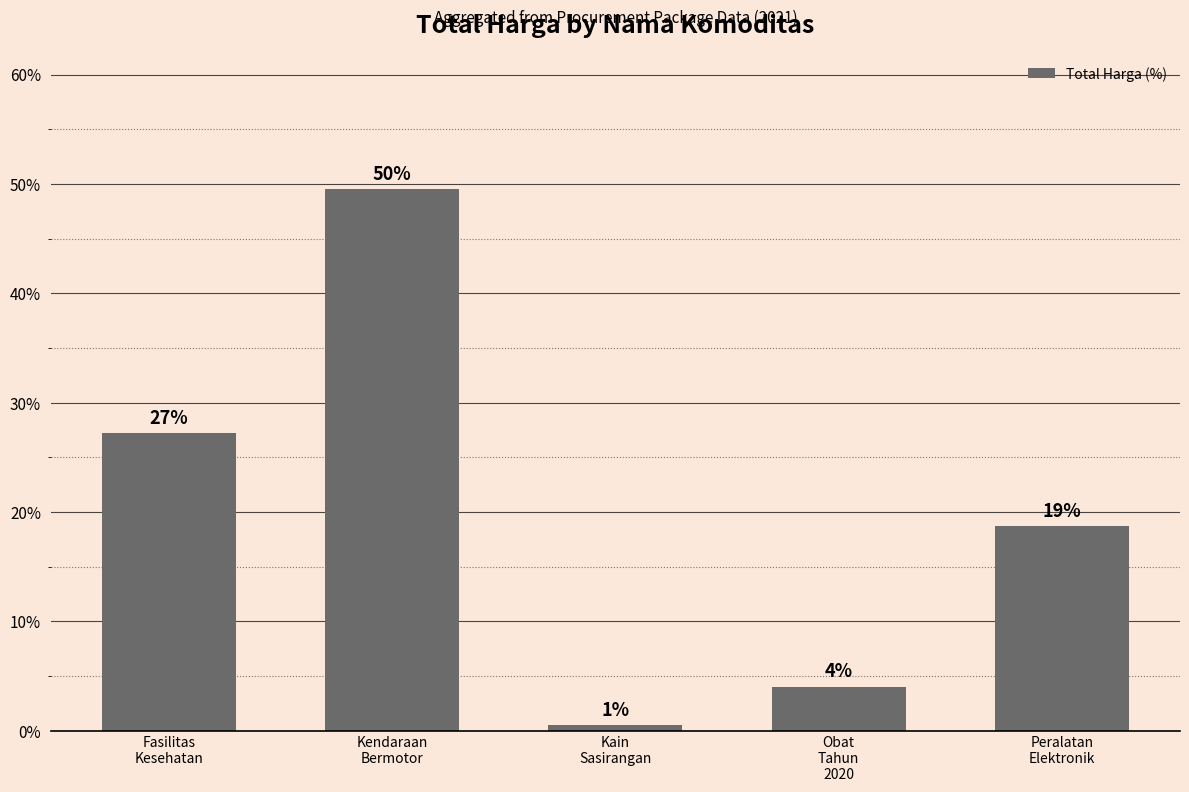

How many bars are there in total?

5